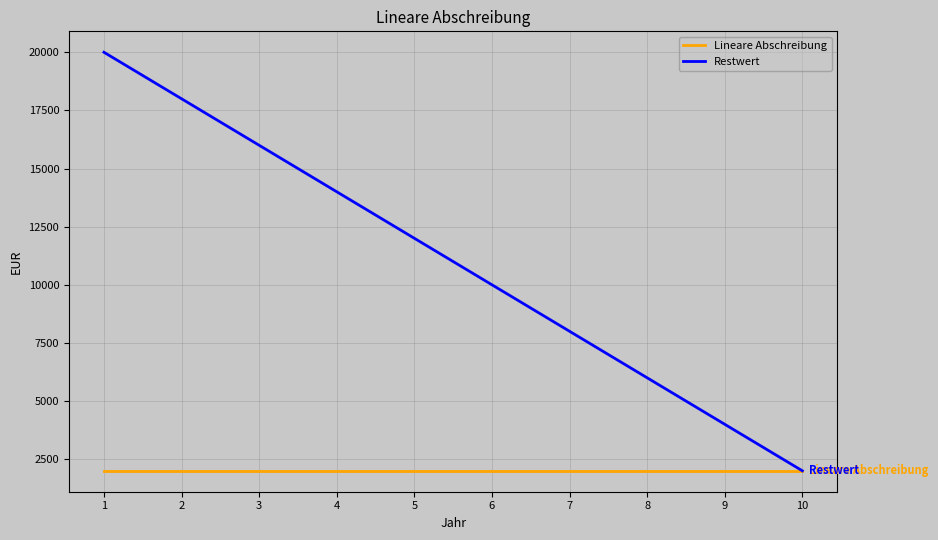

What is the average value of the Restwert series?

11000